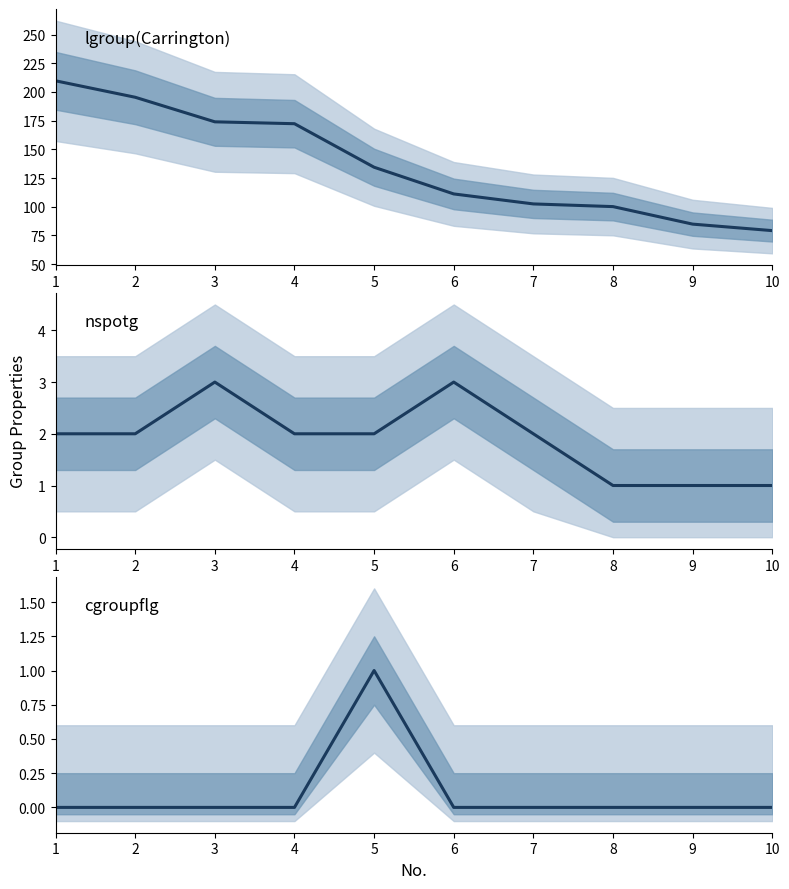

What is the difference between the second highest and minimum values in the lgroup(Carrington) series?

116.2